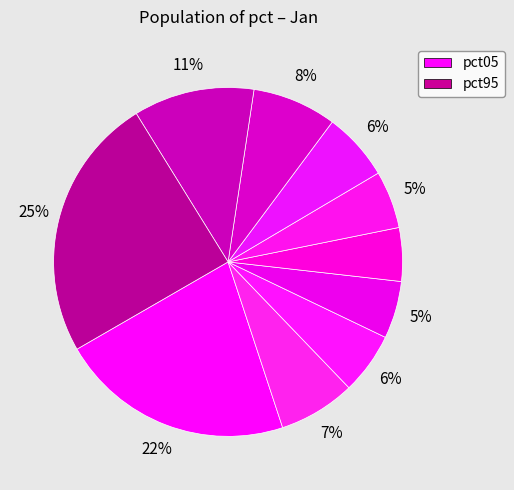

How many slices are in this pie chart?

10